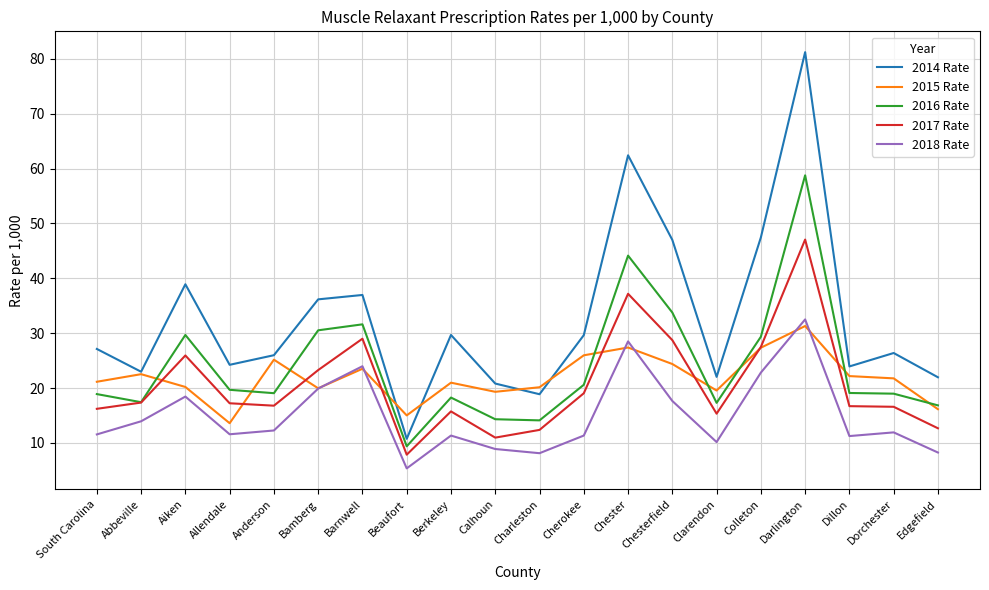

How many times do 2017 Rate and 2015 Rate cross each other?

8